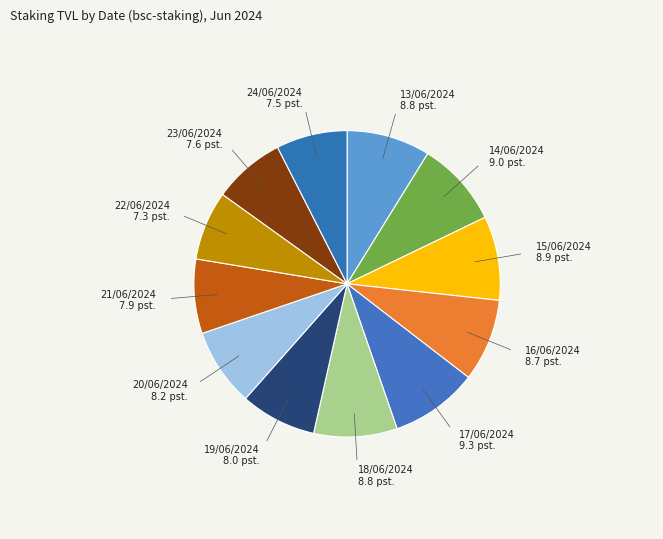

Rank the categories by value from highest to lowest.

17/06/2024, 14/06/2024, 15/06/2024, 13/06/2024, 18/06/2024, 16/06/2024, 20/06/2024, 19/06/2024, 21/06/2024, 23/06/2024, 24/06/2024, 22/06/2024